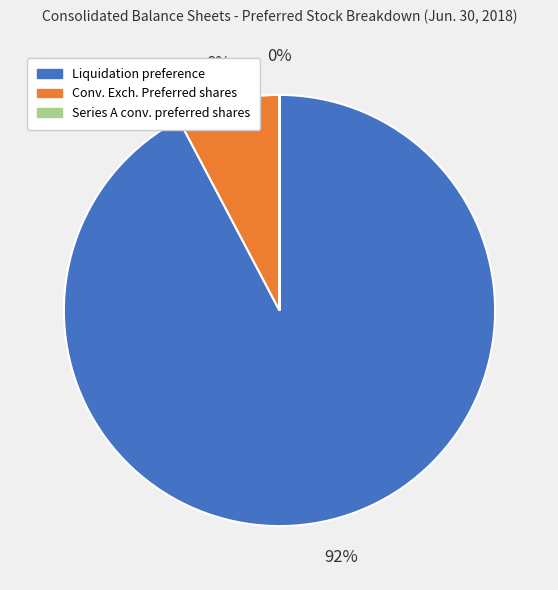

Does any single category account for the majority?

Yes